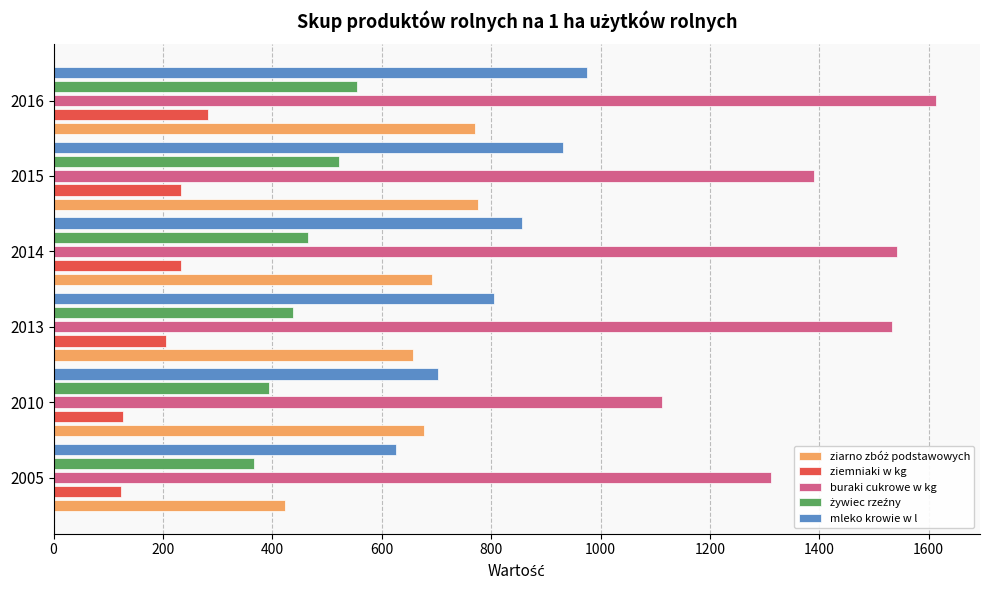

At which category is the sum across all series the highest?

2016